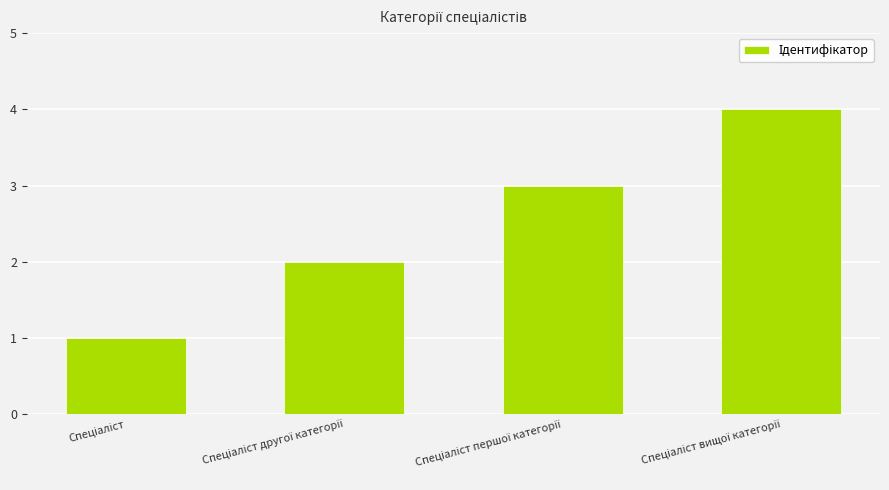

What is the difference between the maximum and minimum values?

3